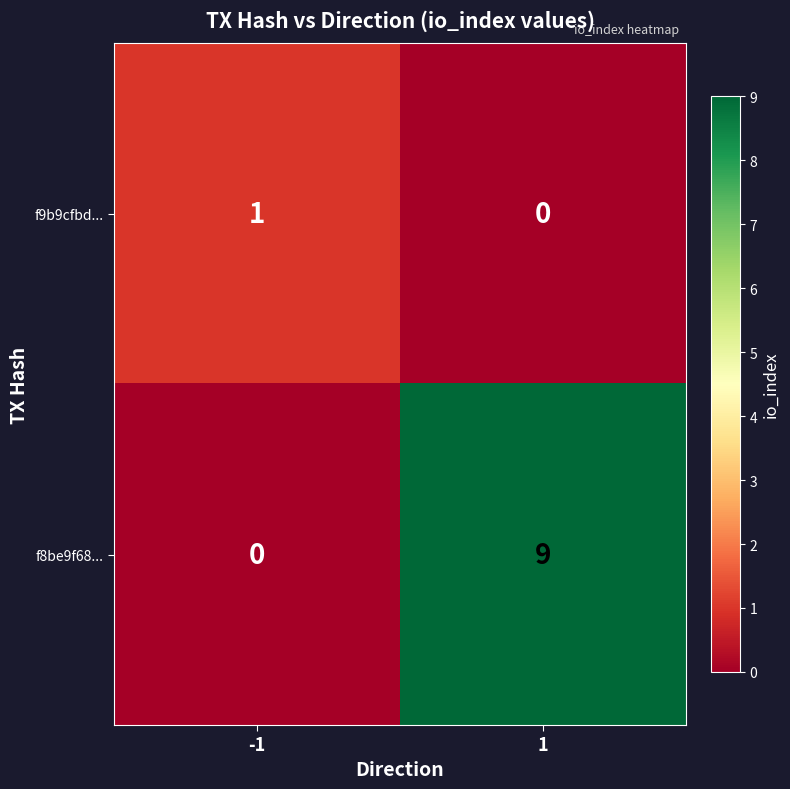

Is it true that f8be9f68... equals 9 at 1?

True